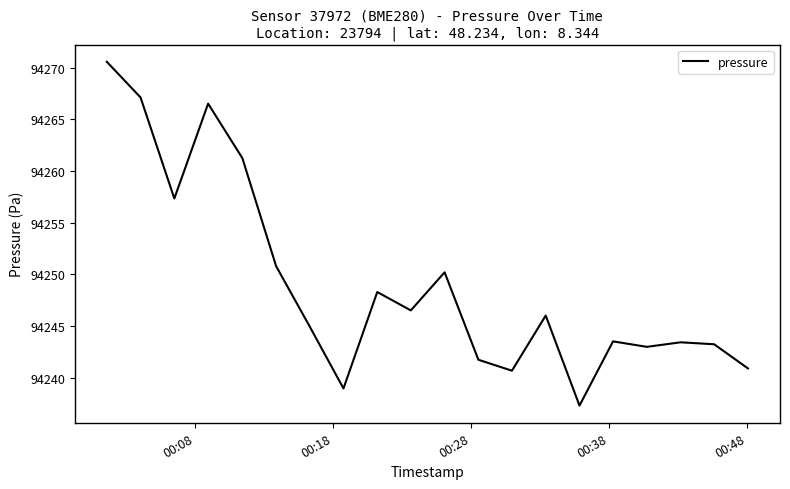

What is the maximum value shown in the chart?

94270.6